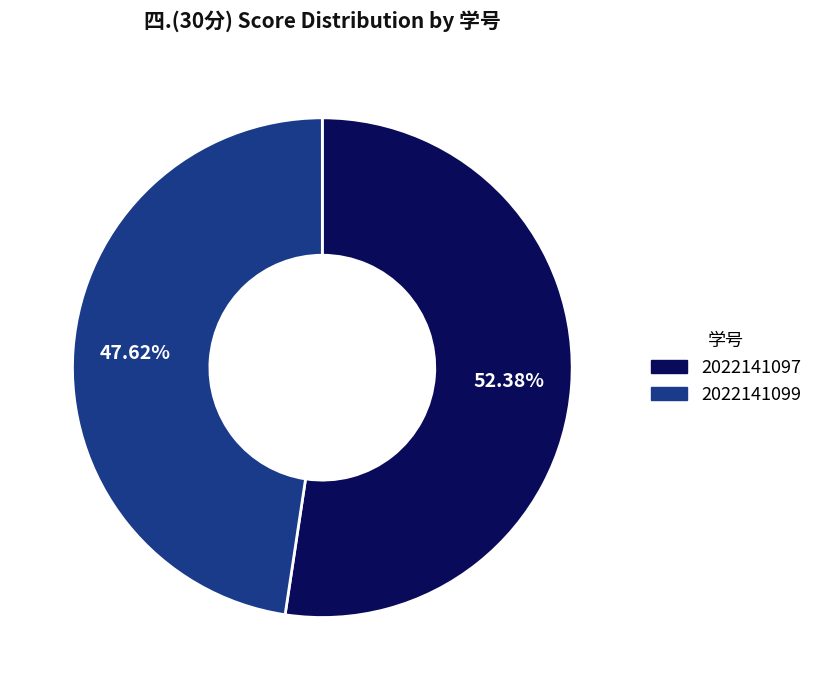

What percentage is the 2022141097 slice, to the nearest percent?

52%